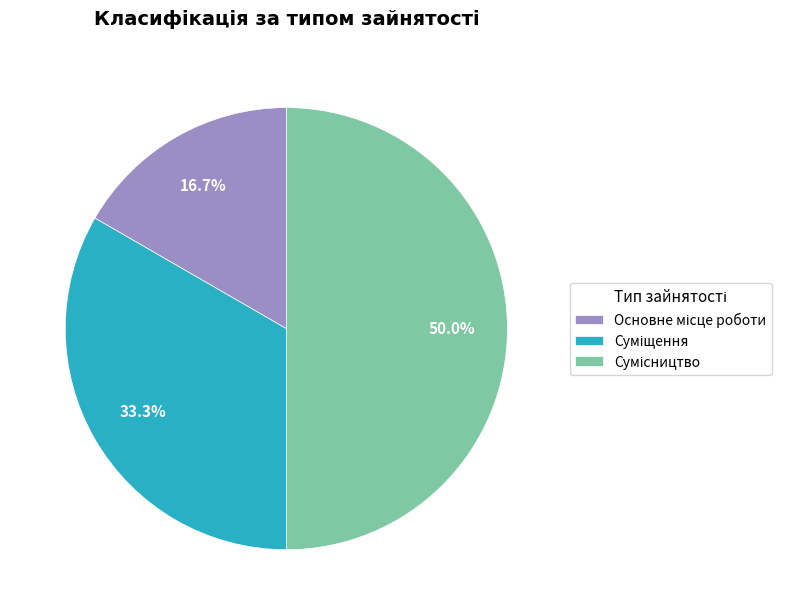

Which category has the biggest portion of the pie?

Сумісництво